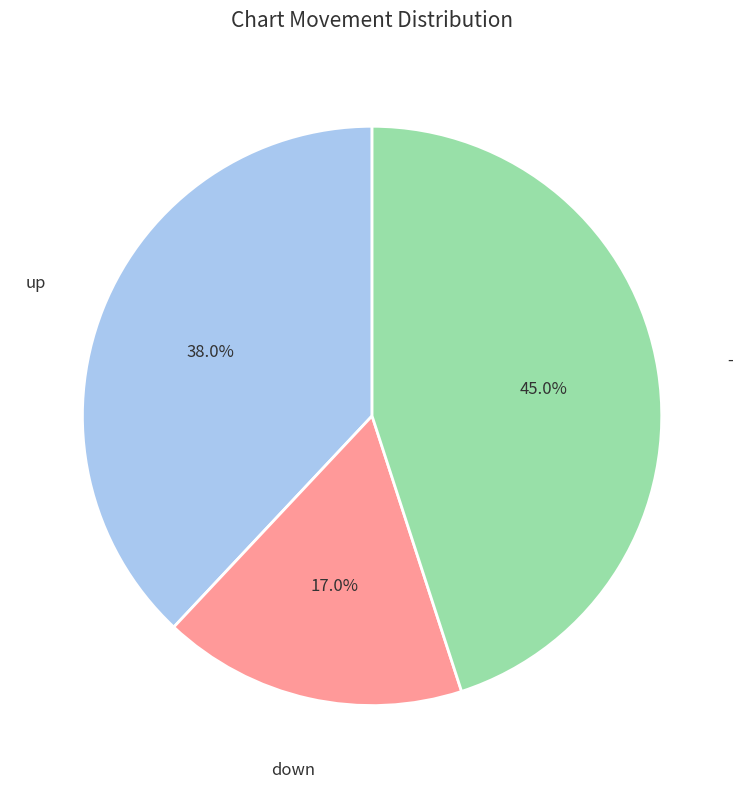

Is there a majority slice in this chart?

No